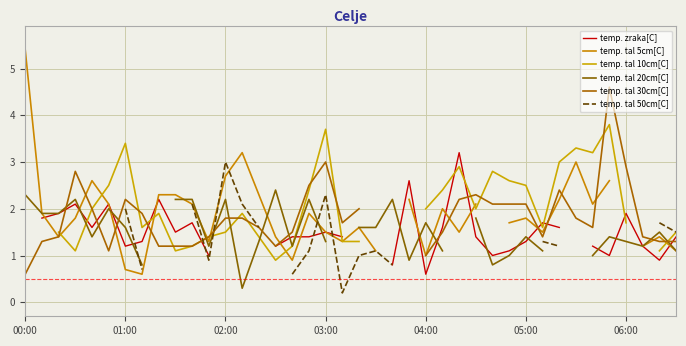

The temp. zraka[C] series shows 2.0 at 15. True or false?

False